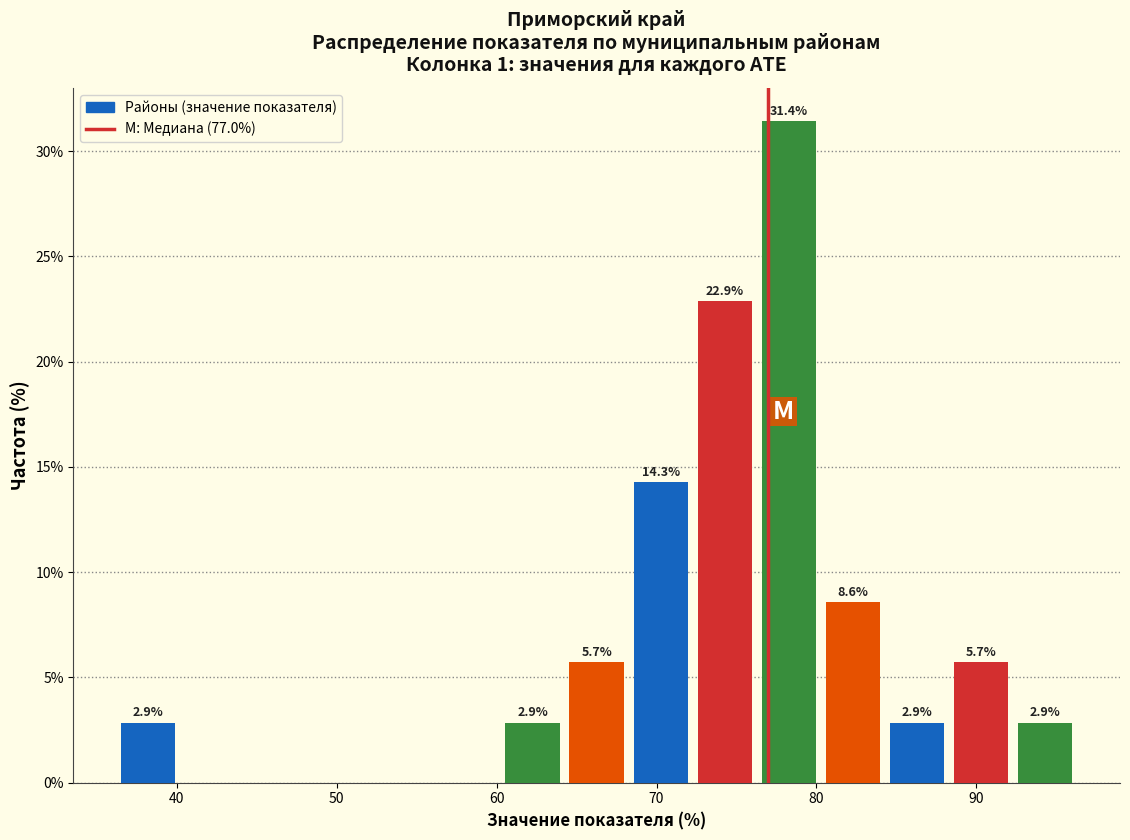

Over which range of the x-axis is the bar tallest?

77 to 81